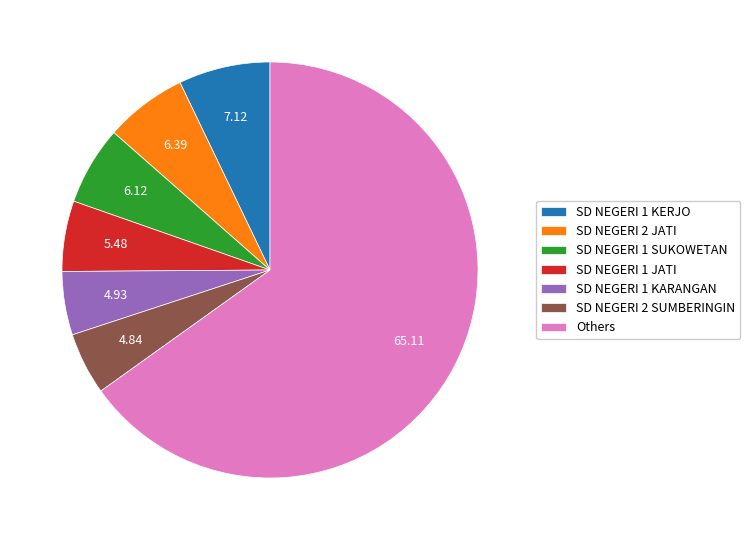

Which slice is the largest?

Others